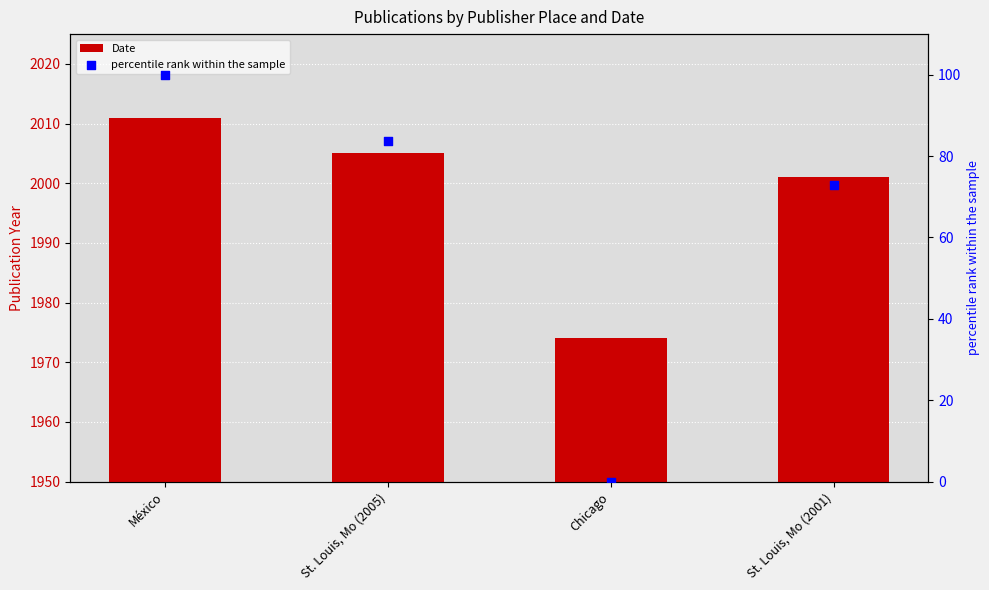

At how many categories does at least one series exceed 816?

4